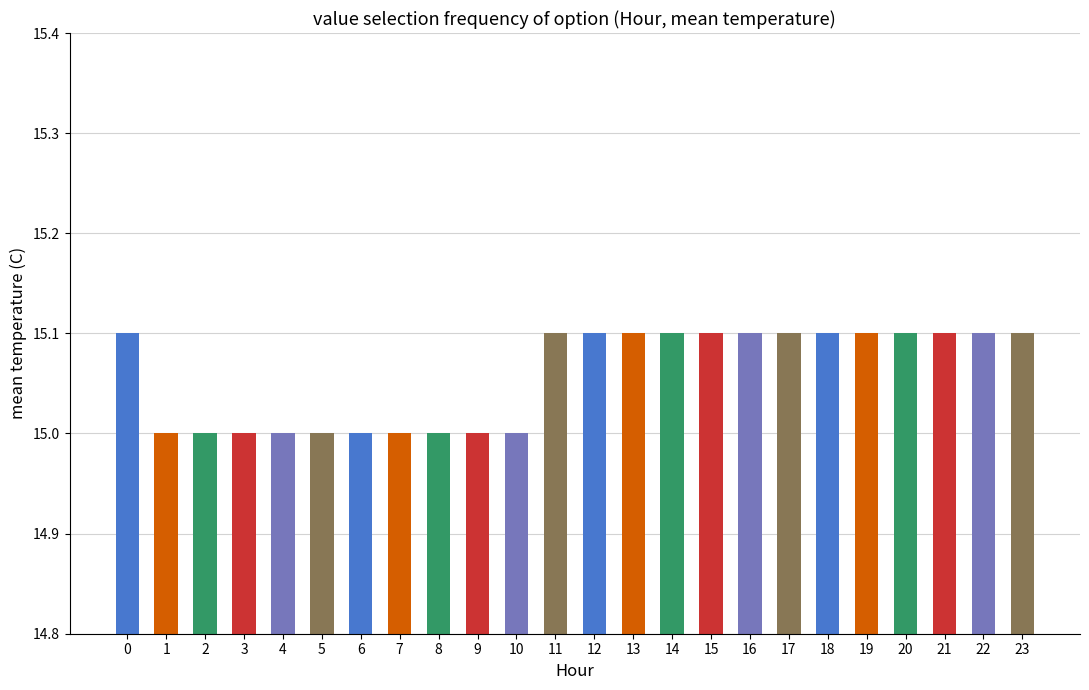

What is the ratio of the value at 22 to the value at 3?

1.0